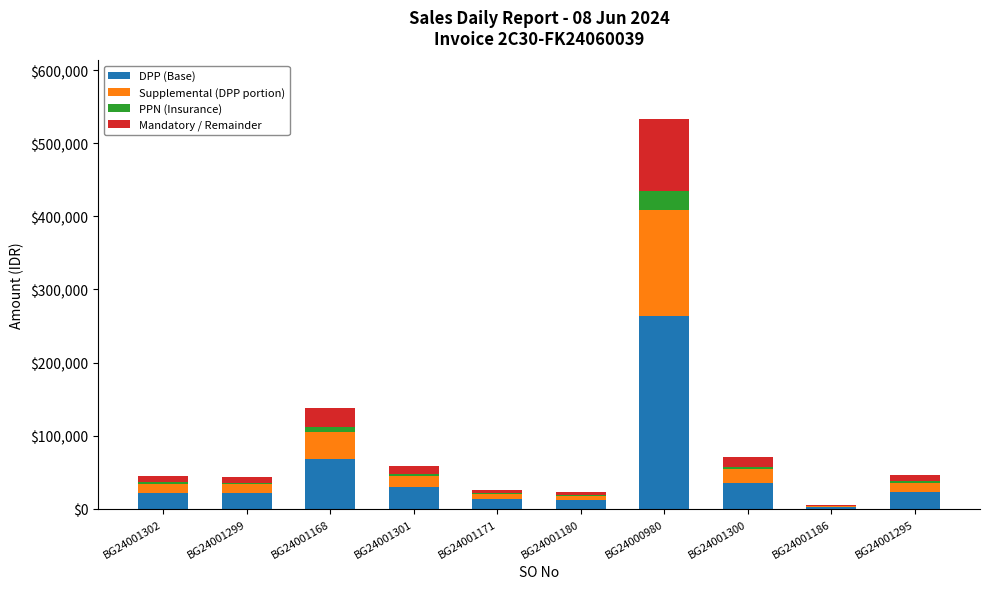

How many data points in DPP (Base) are above 23071?

5